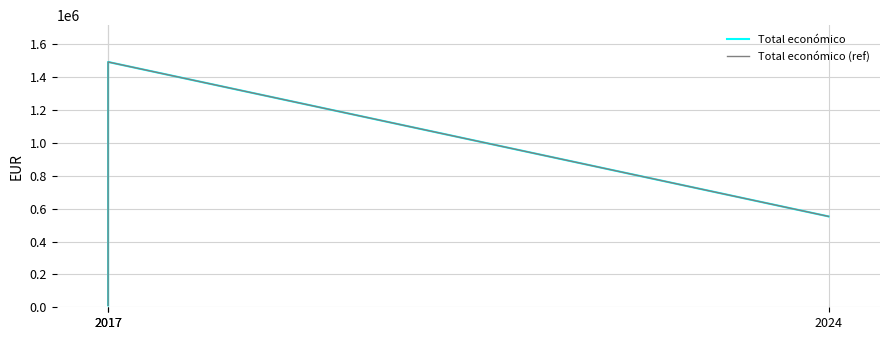

Between 2017 and 2017, which is larger?

2017